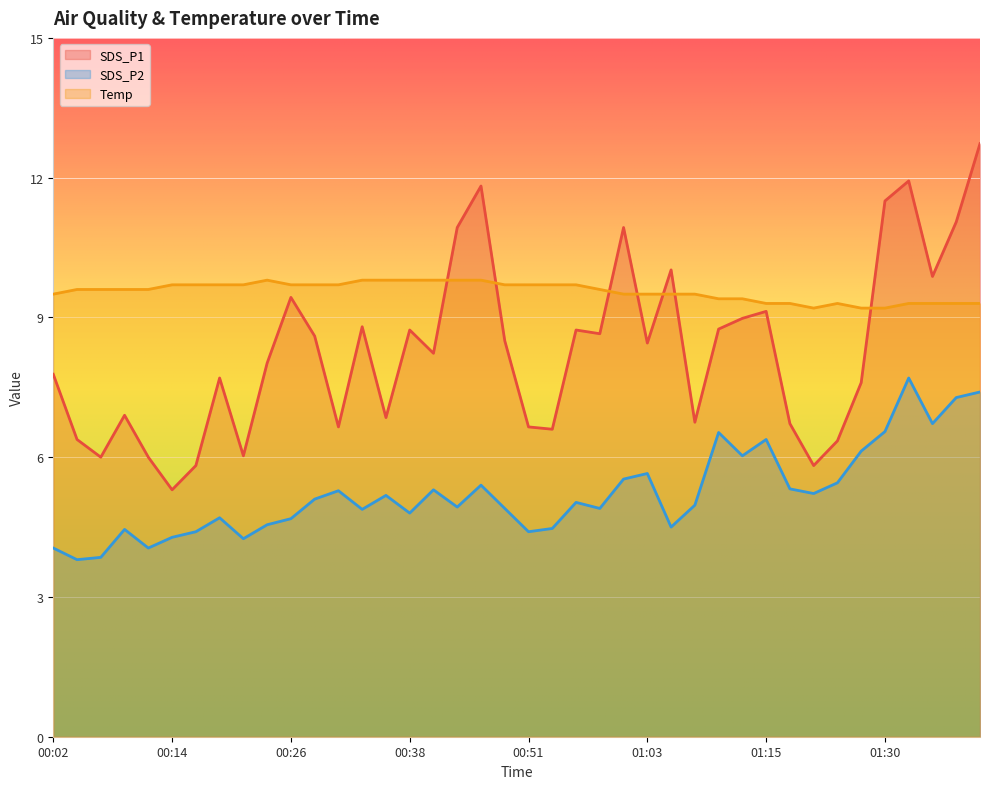

What is the value of the Temp point at the 22nd from the left?

9.7